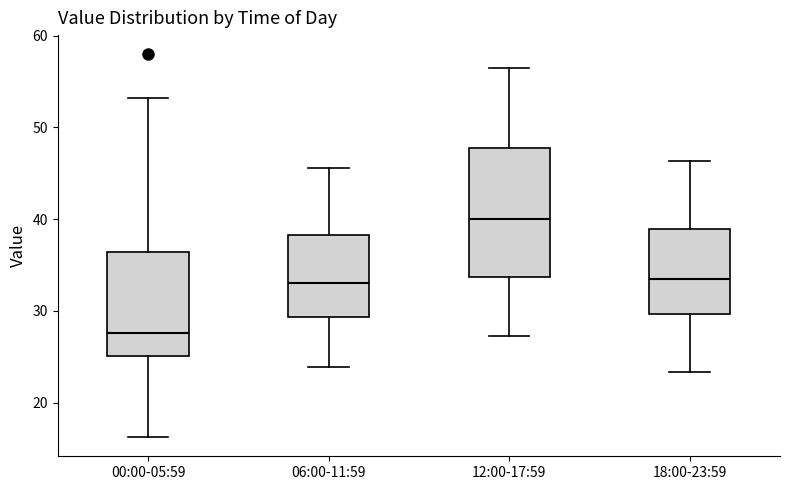

Where does the median line of the box for 00:00-05:59 sit on the y-axis? The values are not printed on the chart, so give them approximately, as read against the axis.

28